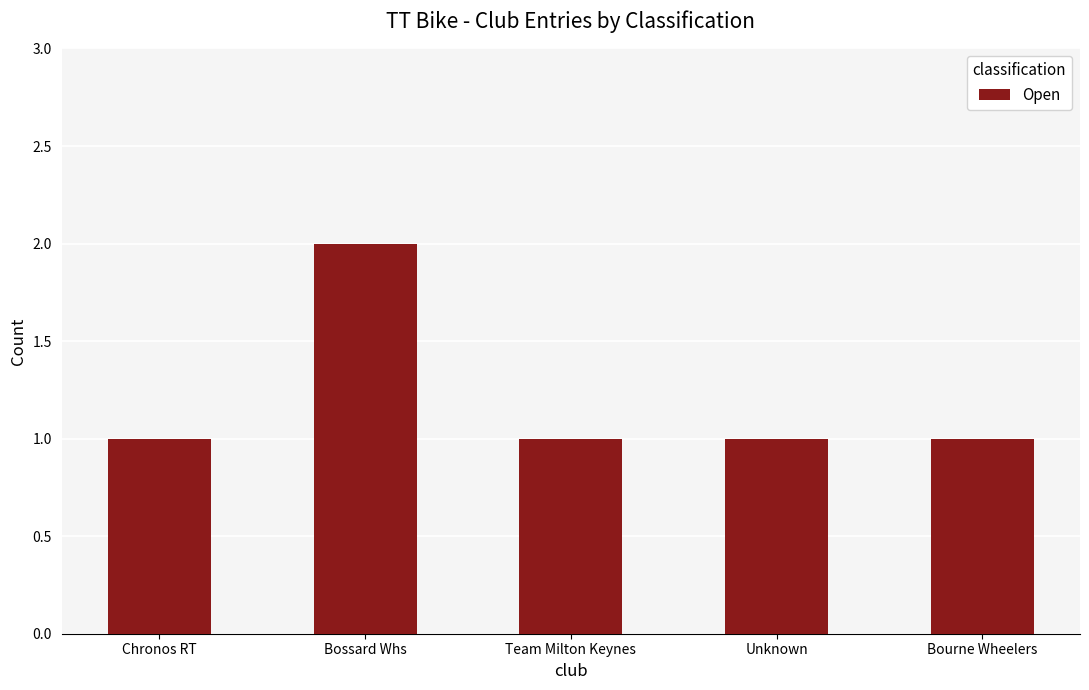

Count the number of categories in the chart.

5